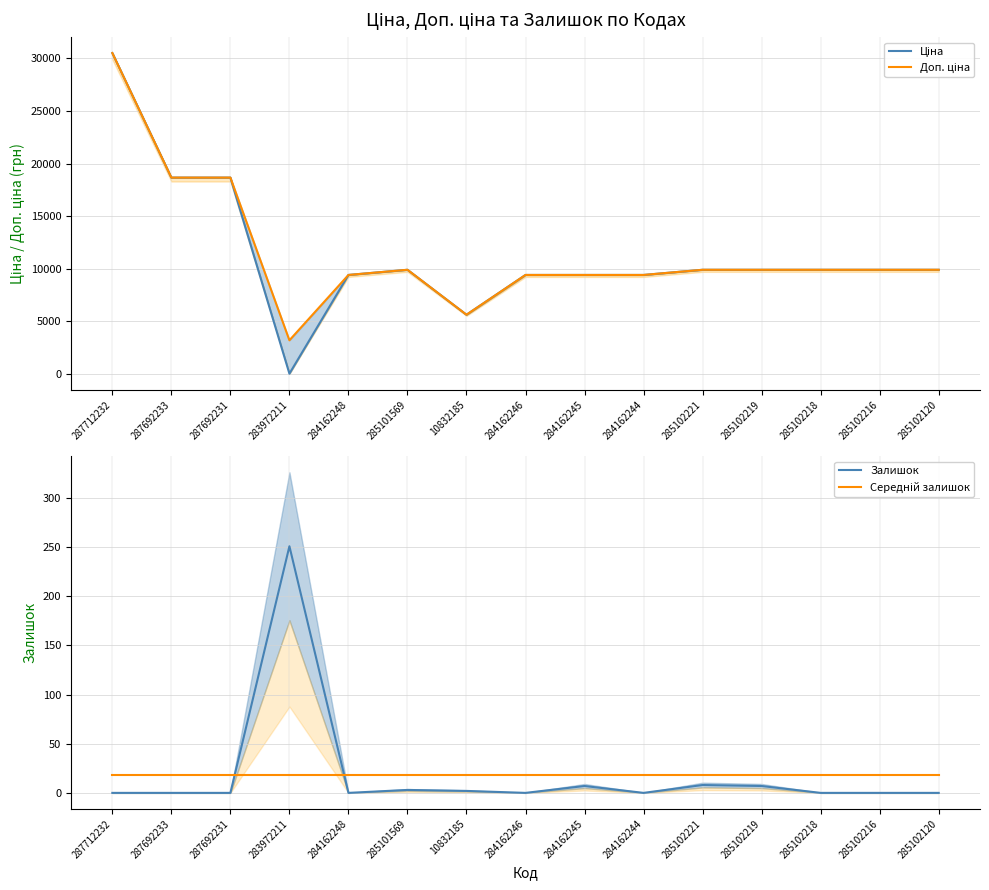

What is the label of the 13th point from the right?

287692231